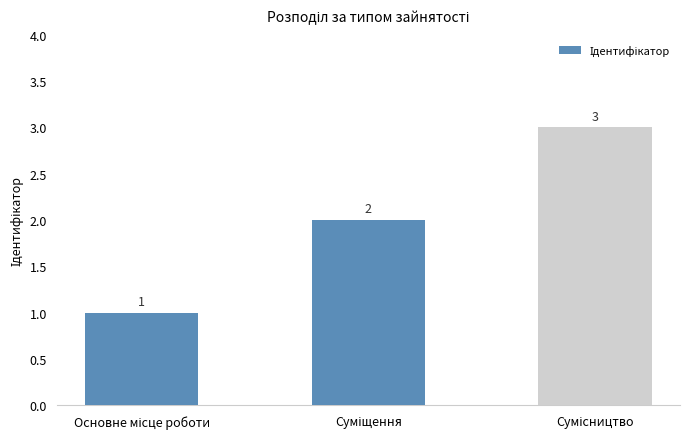

Count the values in the range 1 to 3.

3